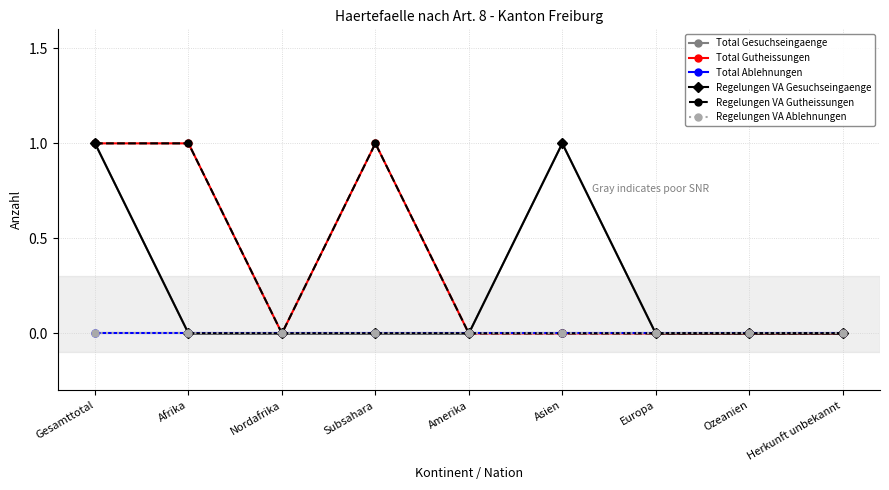

Which has a higher value, Afrika or Europa?

Afrika